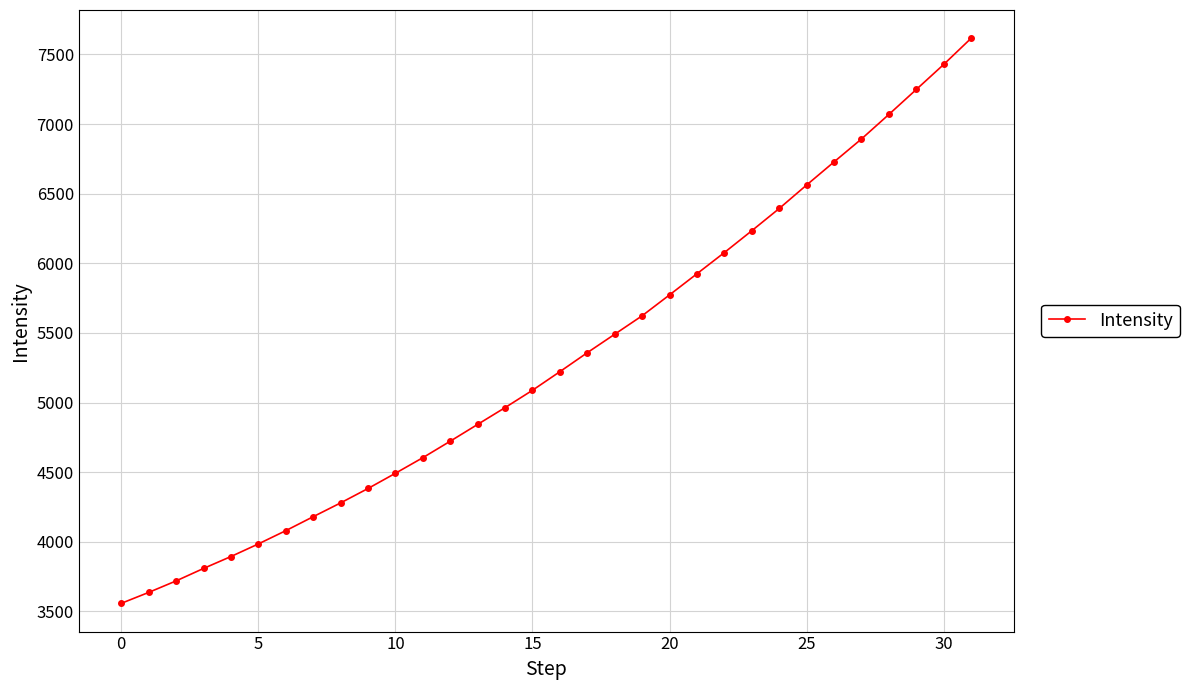

How many distinct data groups are displayed?

1